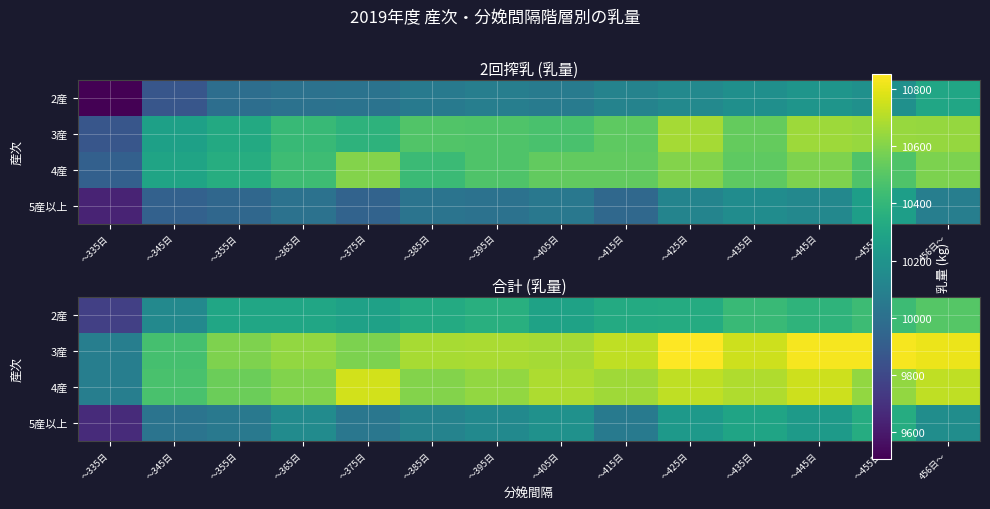

At which category is the sum across all series the highest?

～455日